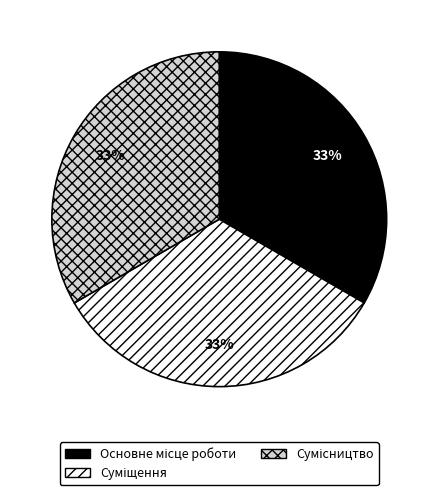

How many slices are in this pie chart?

3